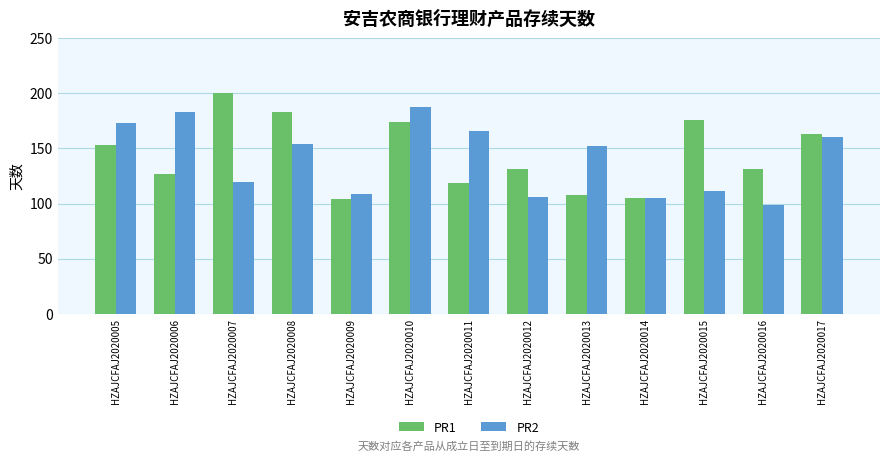

How many groups of bars are there?

13